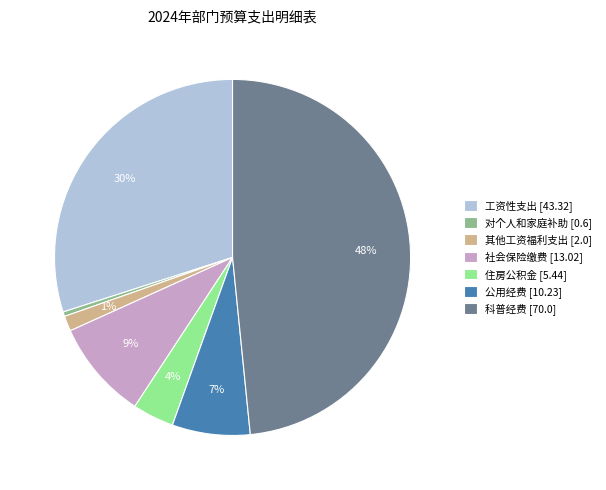

Which has a higher value, 公用经费 [10.23] or 社会保险缴费 [13.02]?

社会保险缴费 [13.02]